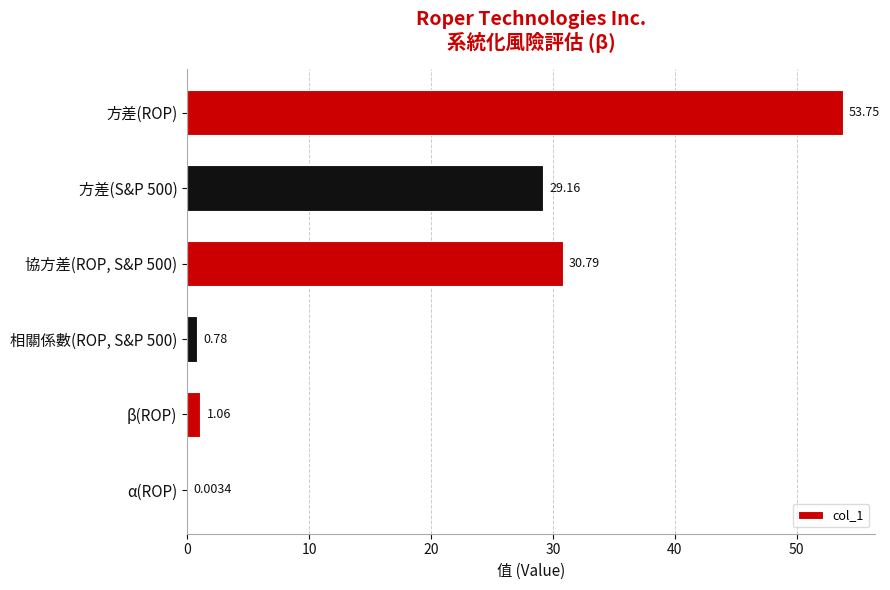

Which category has the highest value across all series?

方差(ROP)